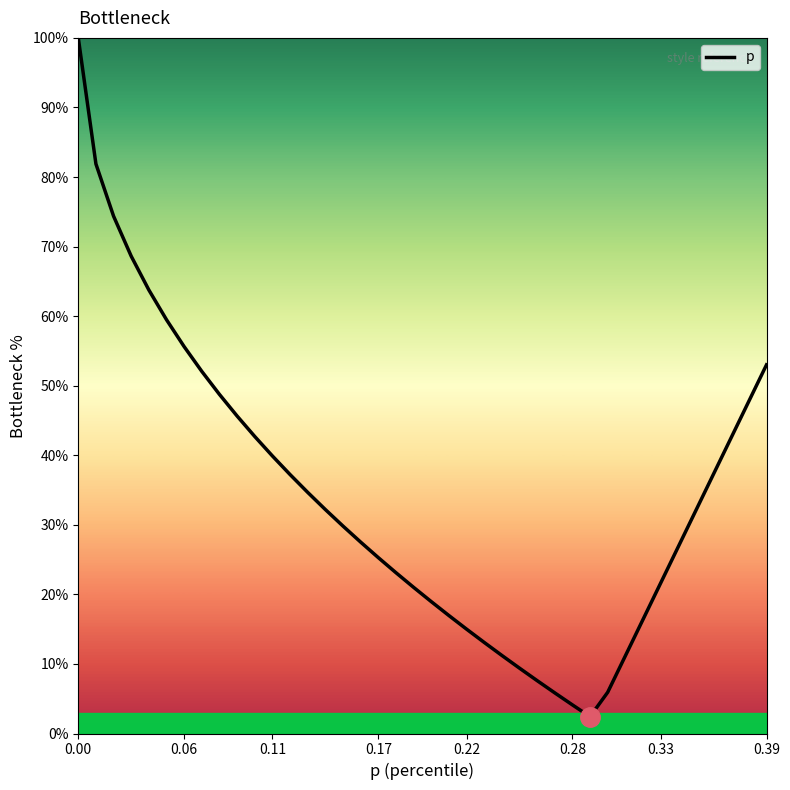

What is the minimum value shown in the chart?

2.4